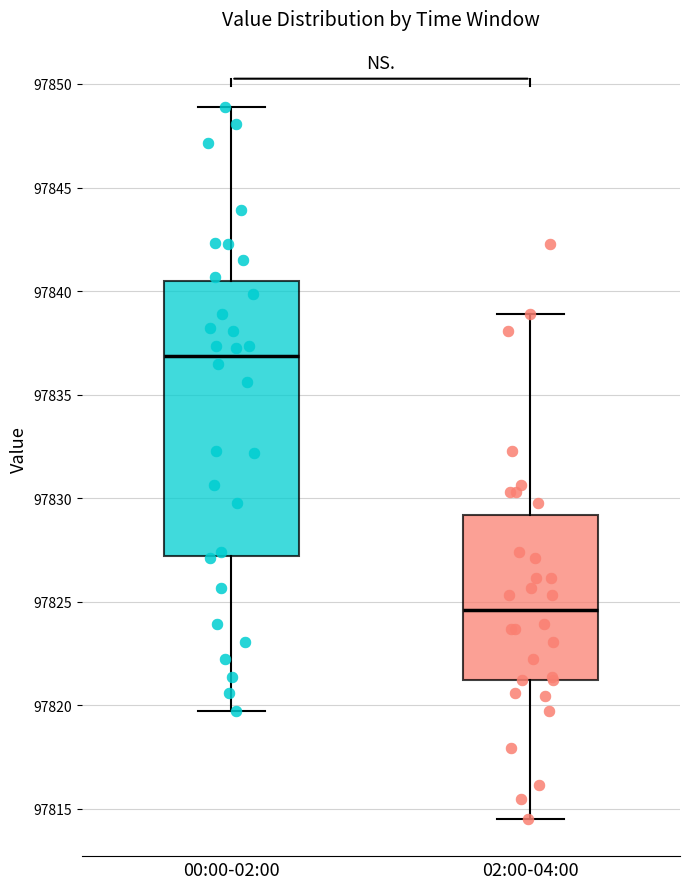

Reading left to right, read every box against the y-axis: the position of its median line, the range the box covers, and the ends of its whiskers. The values are not printed on the chart, so give them approximately, as read against the axis.

00:00-02:00: median 97837.0, box 97827.0 to 97840.5, whiskers 97819.5 to 97849.0
02:00-04:00: median 97824.5, box 97821.0 to 97829.0, whiskers 97814.5 to 97839.0